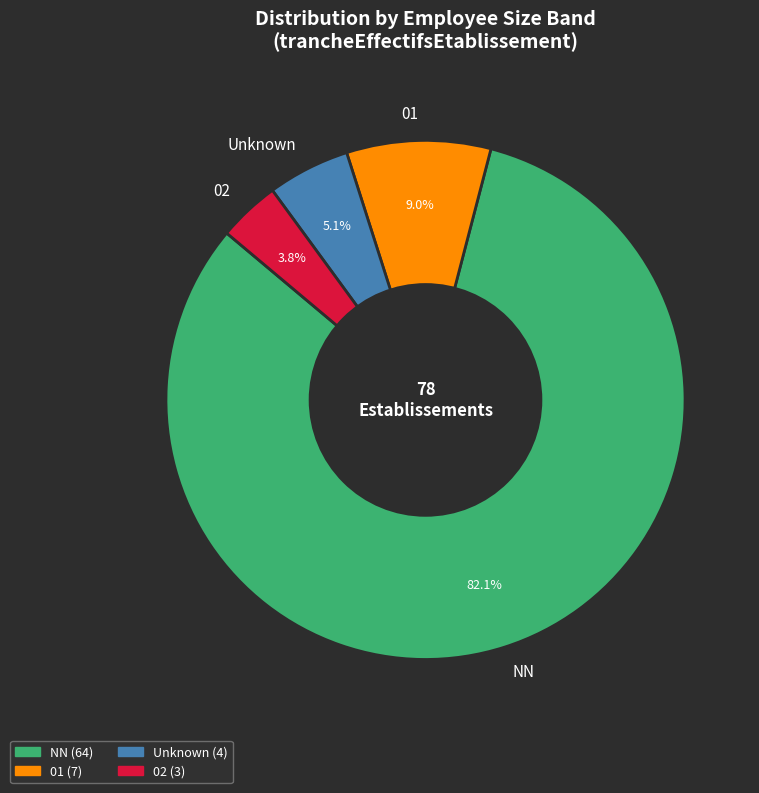

Rank the categories by value from highest to lowest.

NN, 01, Unknown, 02